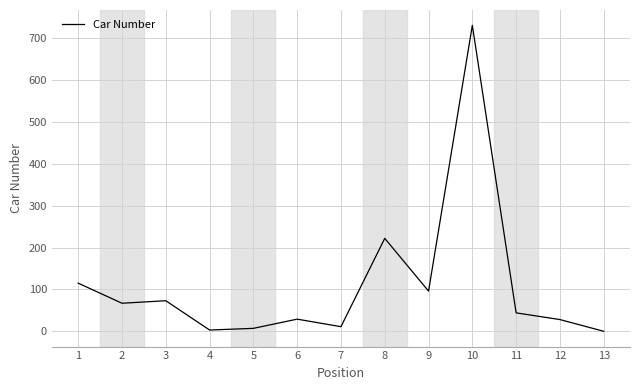

What is the sum of the values at 10 and 8?

953